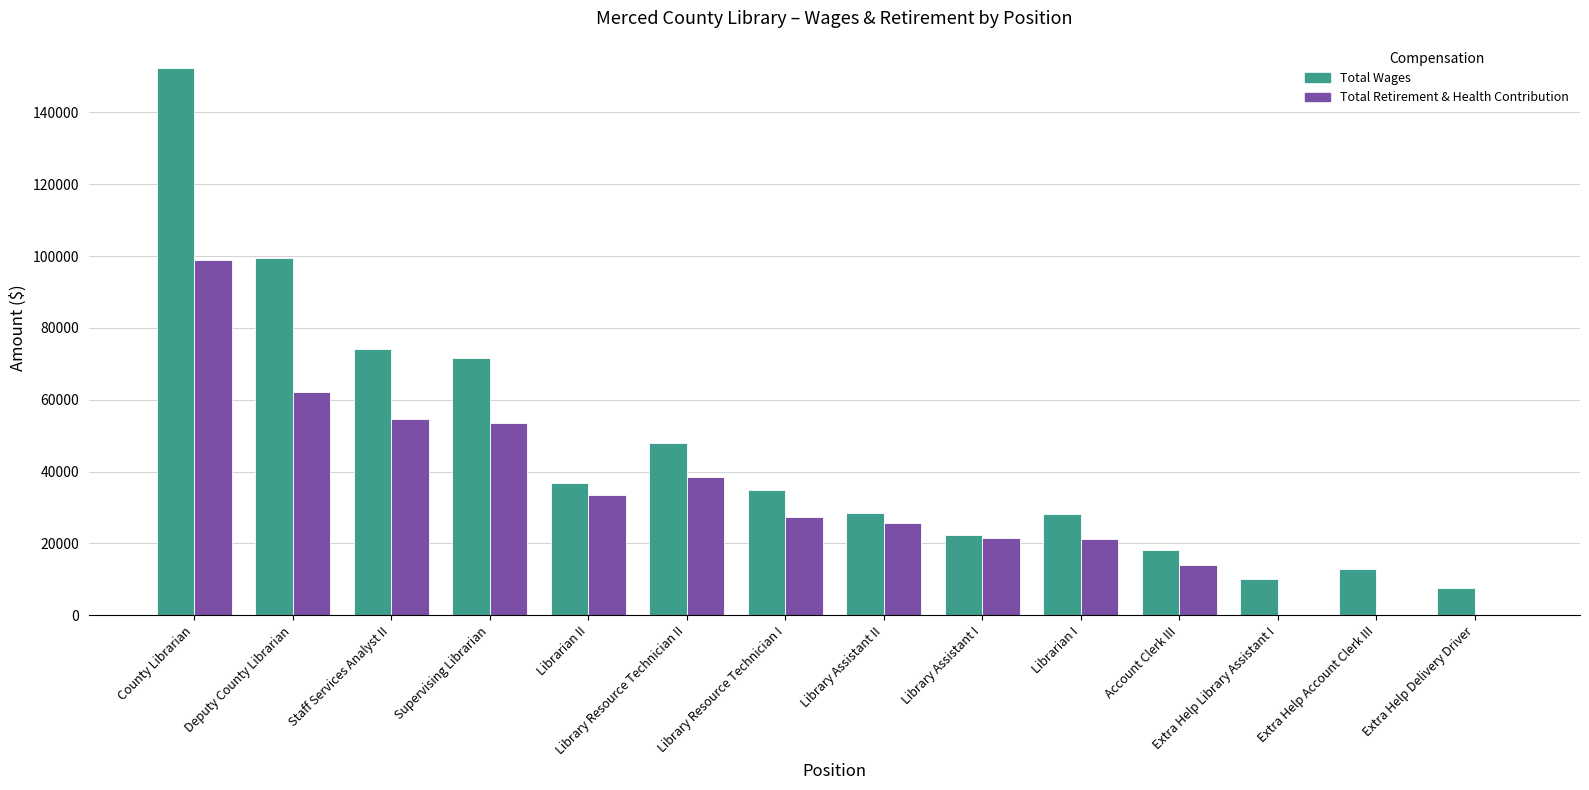

What is the greatest value displayed?

152353.0